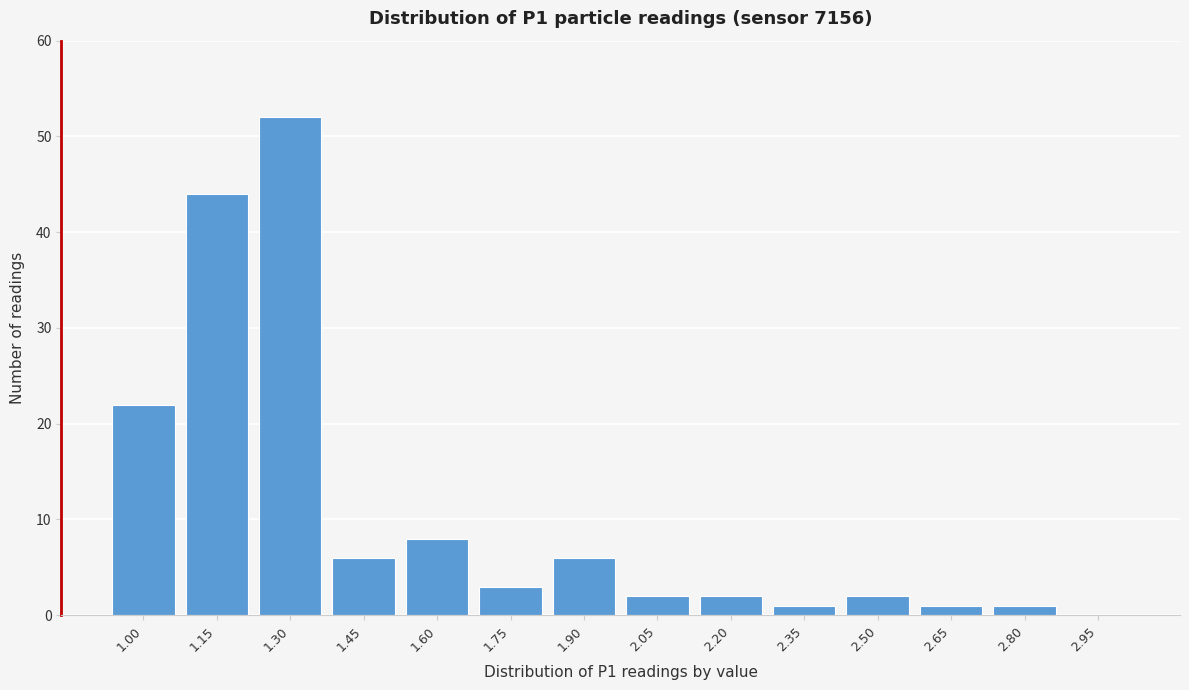

Reading left to right, what are all the values shown in this chart?

1.00=22	1.15=44	1.30=52	1.45=6	1.60=8	1.75=3	1.90=6	2.05=2	2.20=2	2.35=1	2.50=2	2.65=1	2.80=1	2.95=0